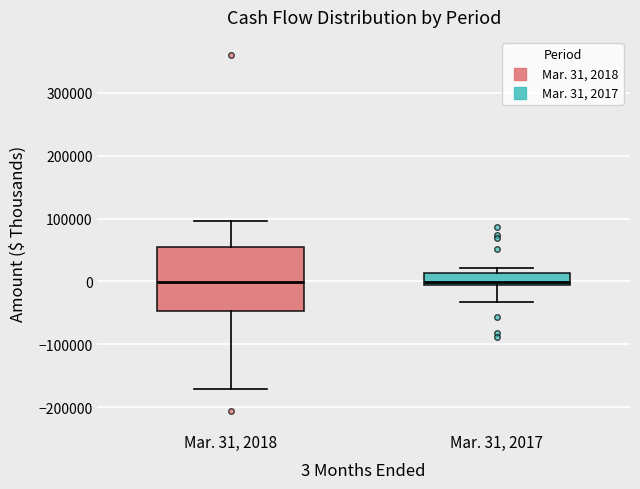

Comparing the boxes themselves (not the whiskers), which one is the tallest?

Mar. 31, 2018